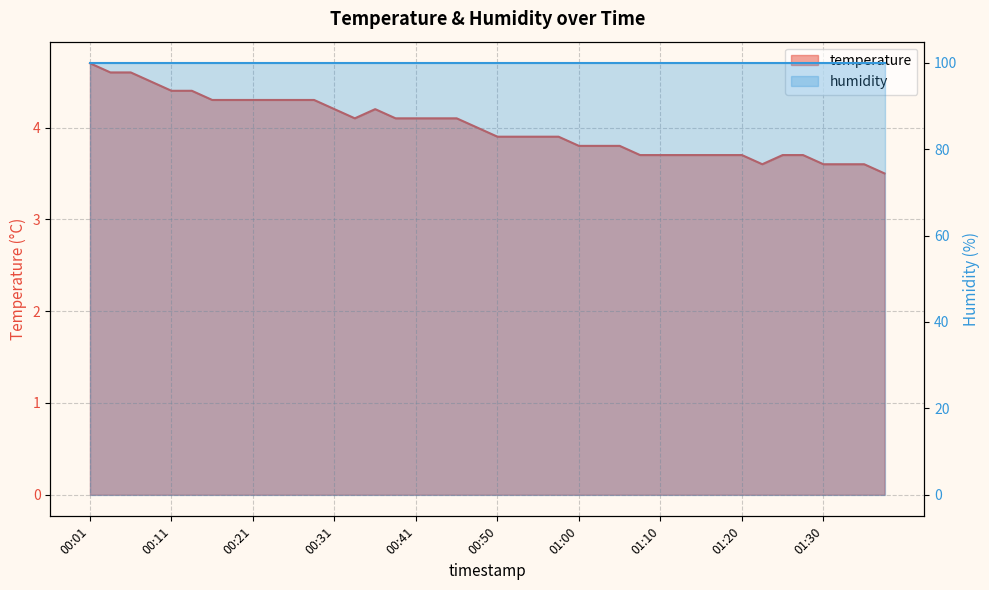

Reading right to left, list all the values displayed in this chart.

3.5	3.6	3.6	3.6	3.7	3.7	3.6	3.7	3.7	3.7	3.7	3.7	3.7	3.8	3.8	3.8	3.9	3.9	3.9	3.9	4.0	4.1	4.1	4.1	4.1	4.2	4.1	4.2	4.3	4.3	4.3	4.3	4.3	4.3	4.4	4.4	4.5	4.6	4.6	4.7